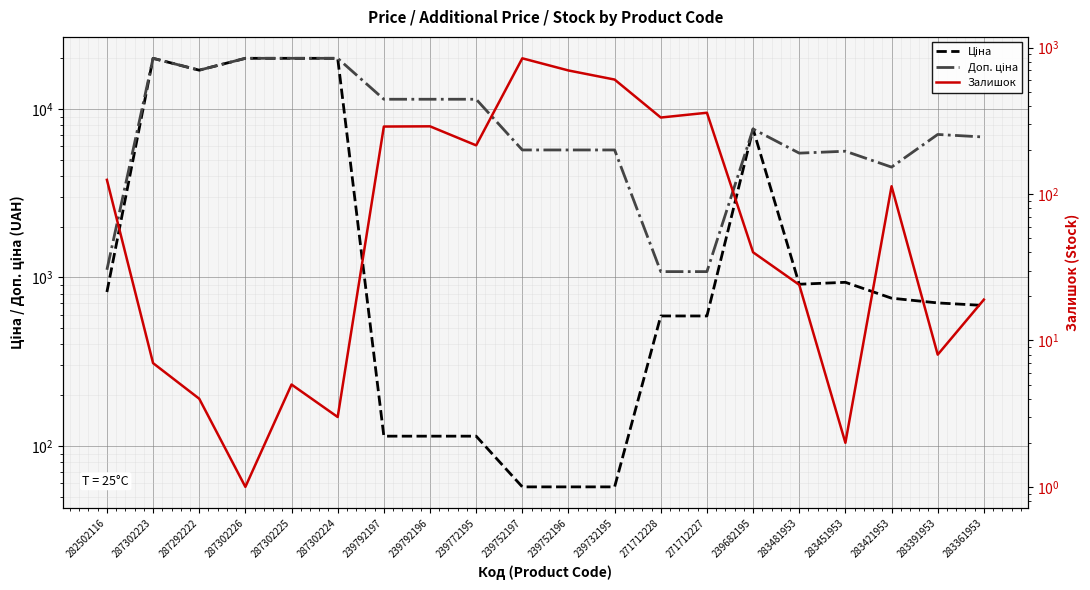

Which has a higher value, 283391953 or 283451953?

283451953